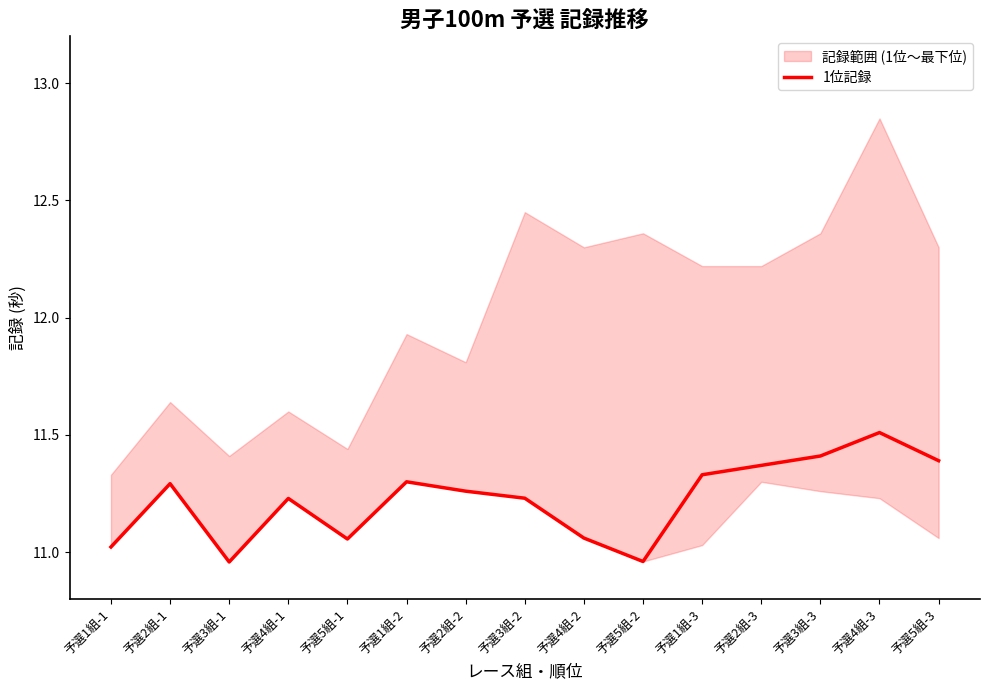

What is the smallest value displayed?

11.0